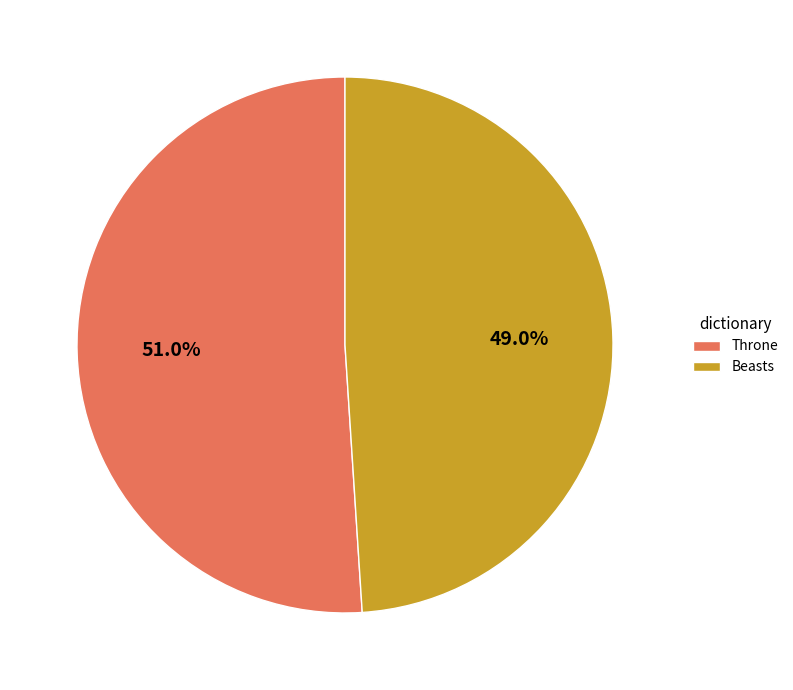

To the nearest percent, what is the combined percentage of Beasts and Throne?

100%